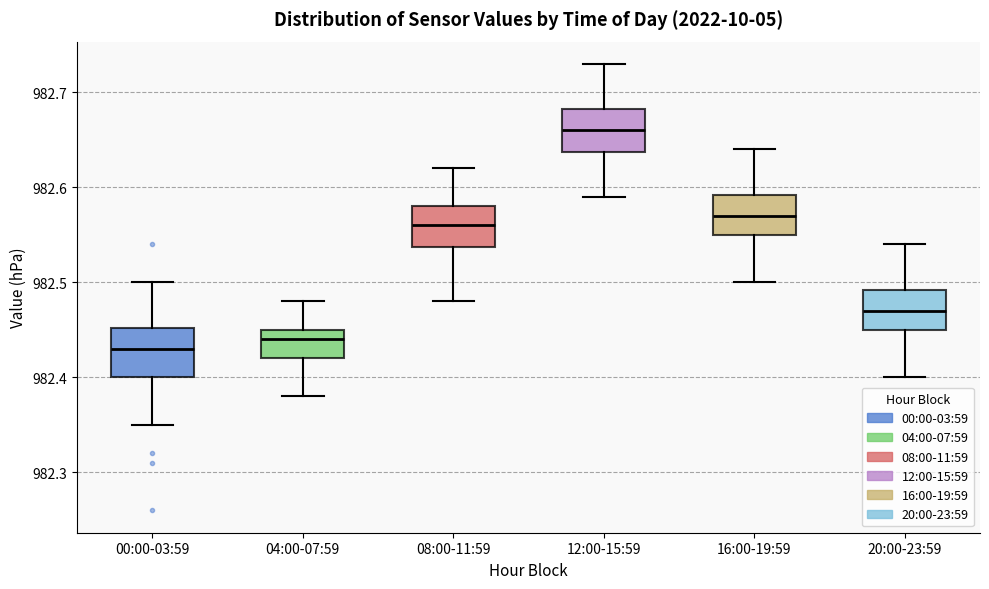

Where is the lower edge of the box for 04:00-07:59 on the y-axis? The values are not printed on the chart, so give them approximately, as read against the axis.

982.42